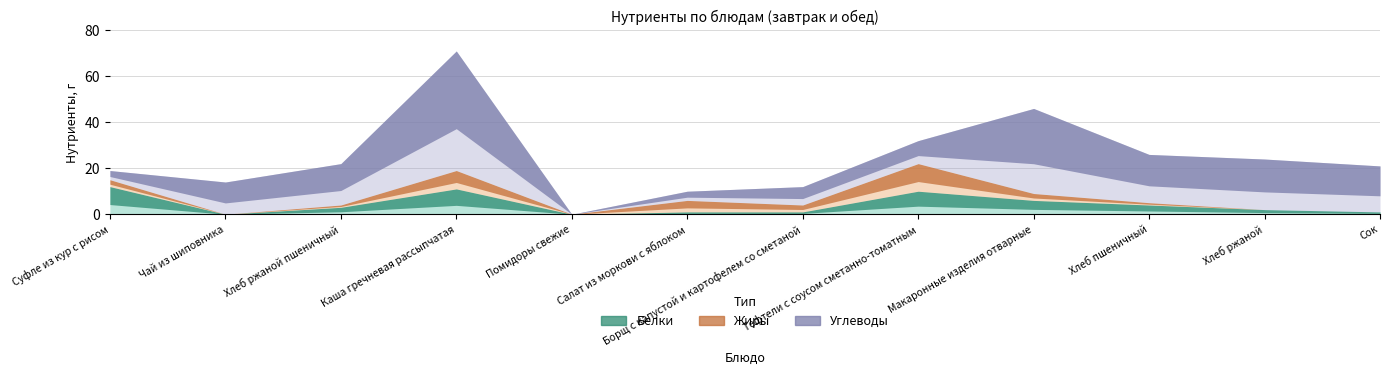

How many categories are shown in the chart?

12